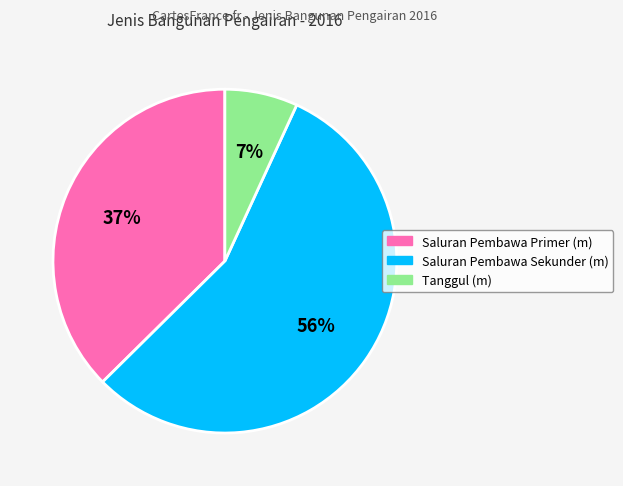

What is the ratio of the value at Tanggul (m) to the value at Saluran Pembawa Primer (m)?

0.2